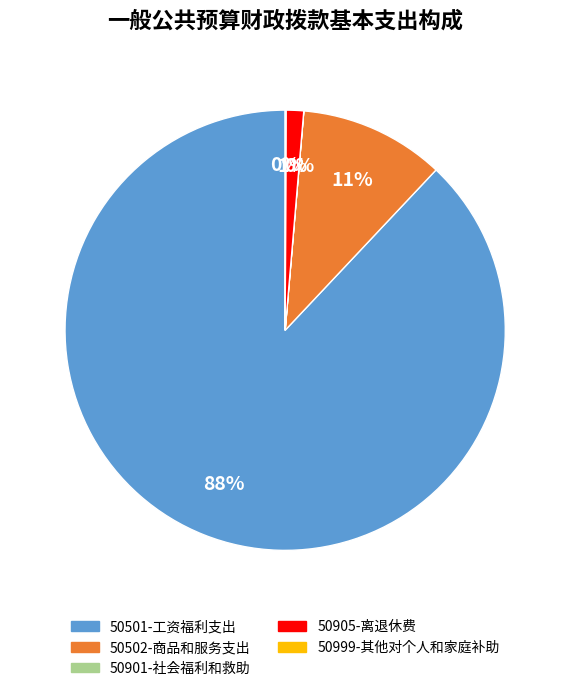

Is 50502-商品和服务支出 the majority of the pie?

No